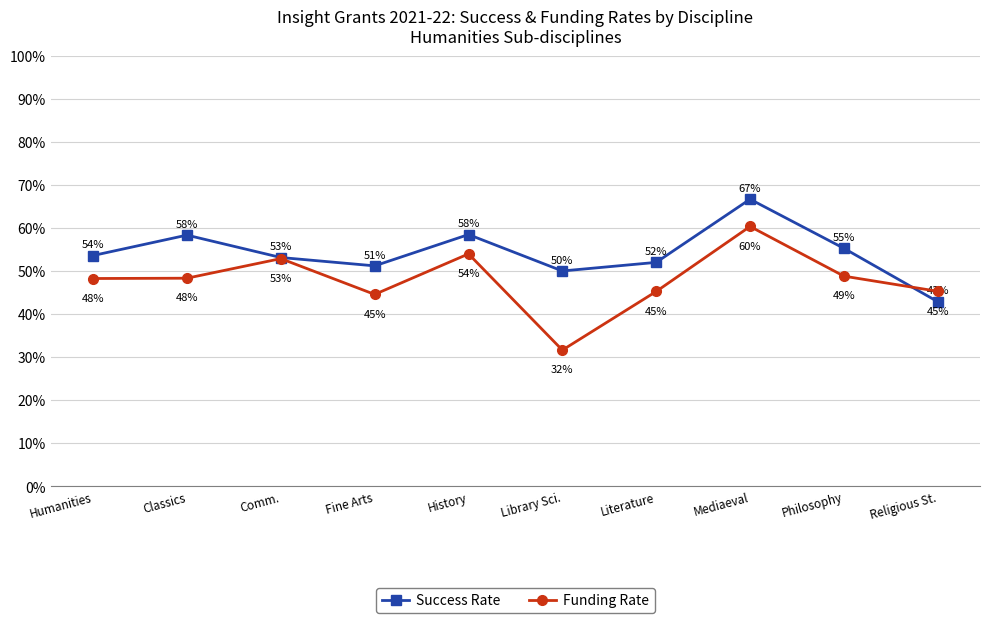

After their last crossing, which series has the higher values: Success Rate or Funding Rate?

Funding Rate